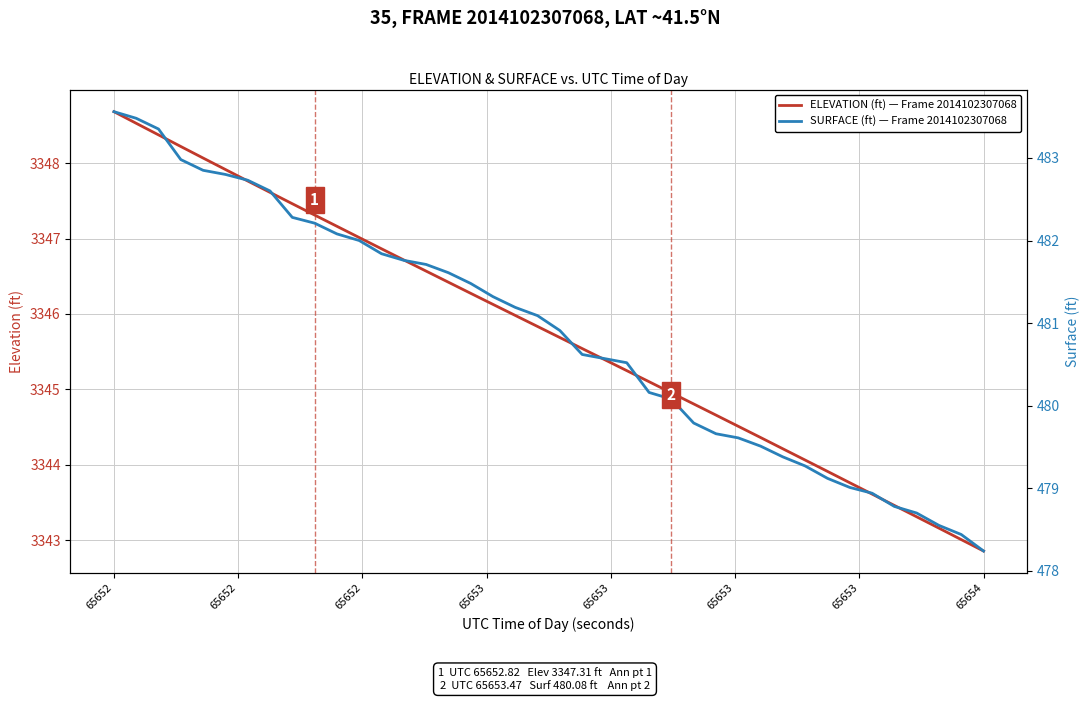

What is the highest value of the ELEVATION (ft) — Frame 2014102307068 series?

3348.7